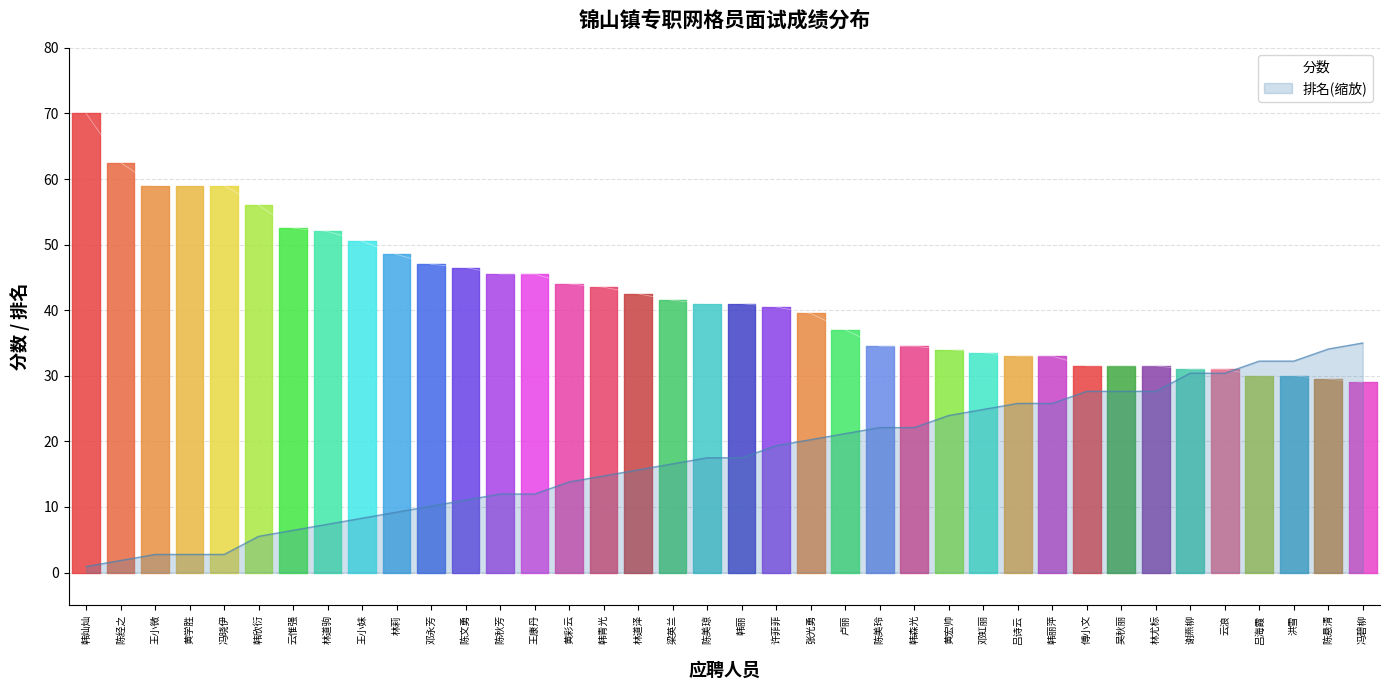

What is the label of the 12th point from the left?

陈文勇